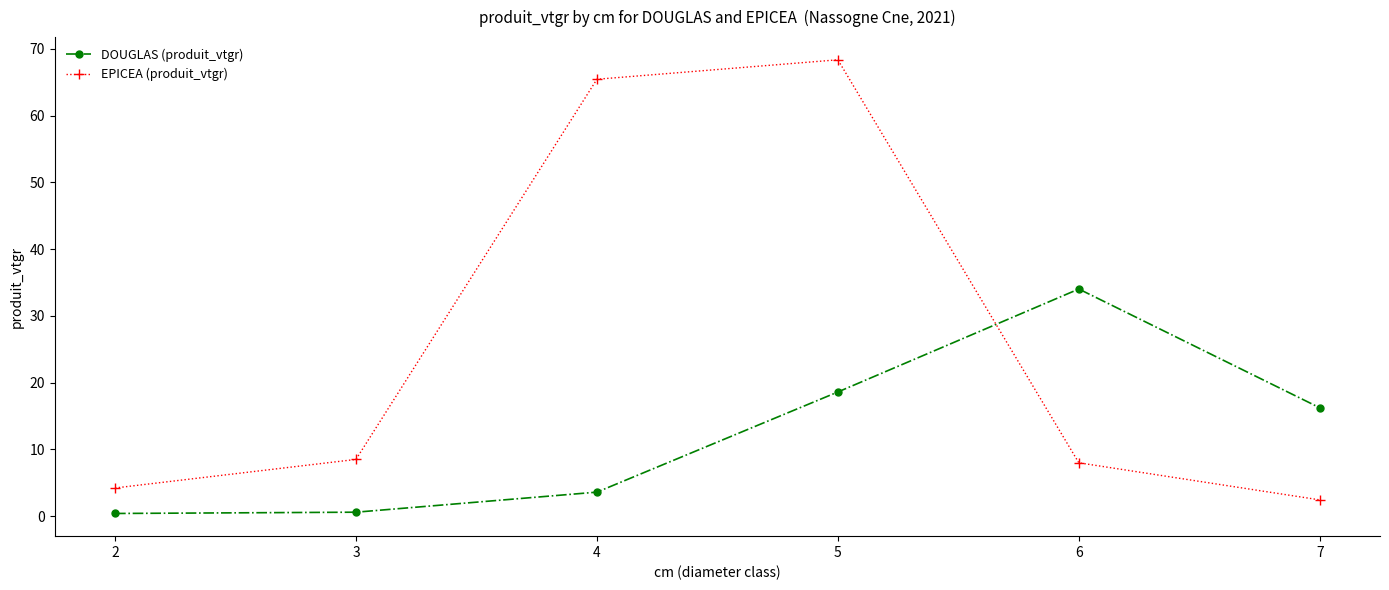

What is the value of the EPICEA (produit_vtgr) point at the 4th from the left?

68.4